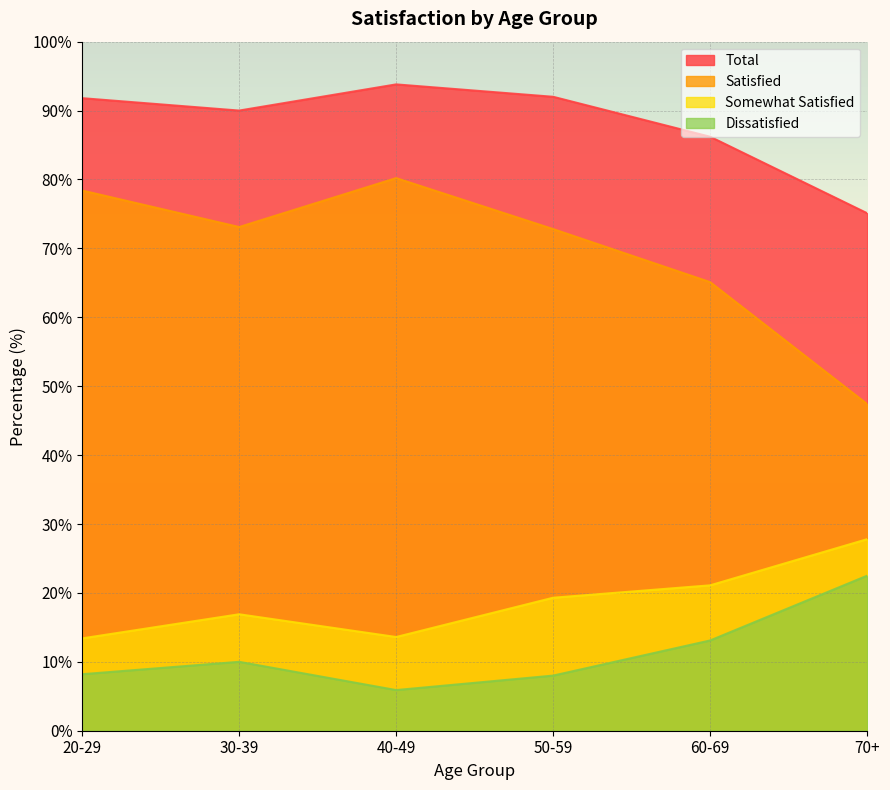

At 30-39, list the series in order from largest to smallest.

Total, Satisfied, Somewhat Satisfied, Dissatisfied